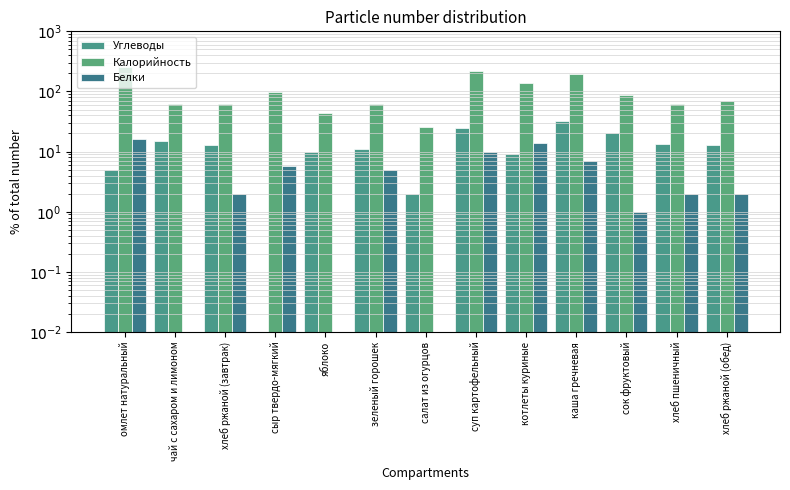

Rank the categories by Белки value from lowest to highest.

чай с сахаром и лимоном, яблоко, салат из огурцов, сок фруктовый, хлеб ржаной (завтрак), хлеб пшеничный, хлеб ржаной (обед), зеленый горошек, сыр твердо-мягкий, каша гречневая, суп картофельный, котлеты куриные, омлет натуральный